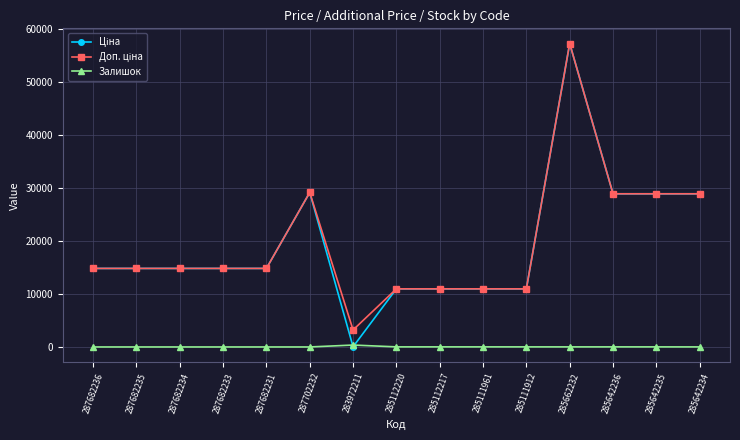

Does the chart display data point markers on the line(s)?

Yes